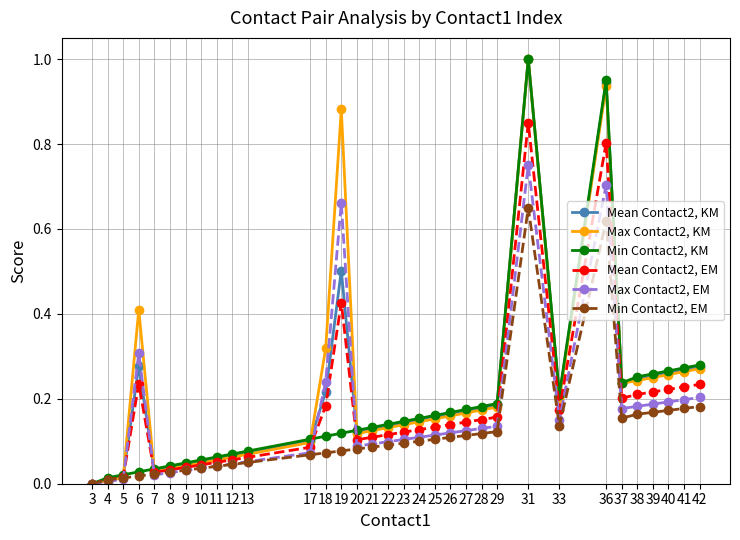

At which category is the sum across all series the highest?

31